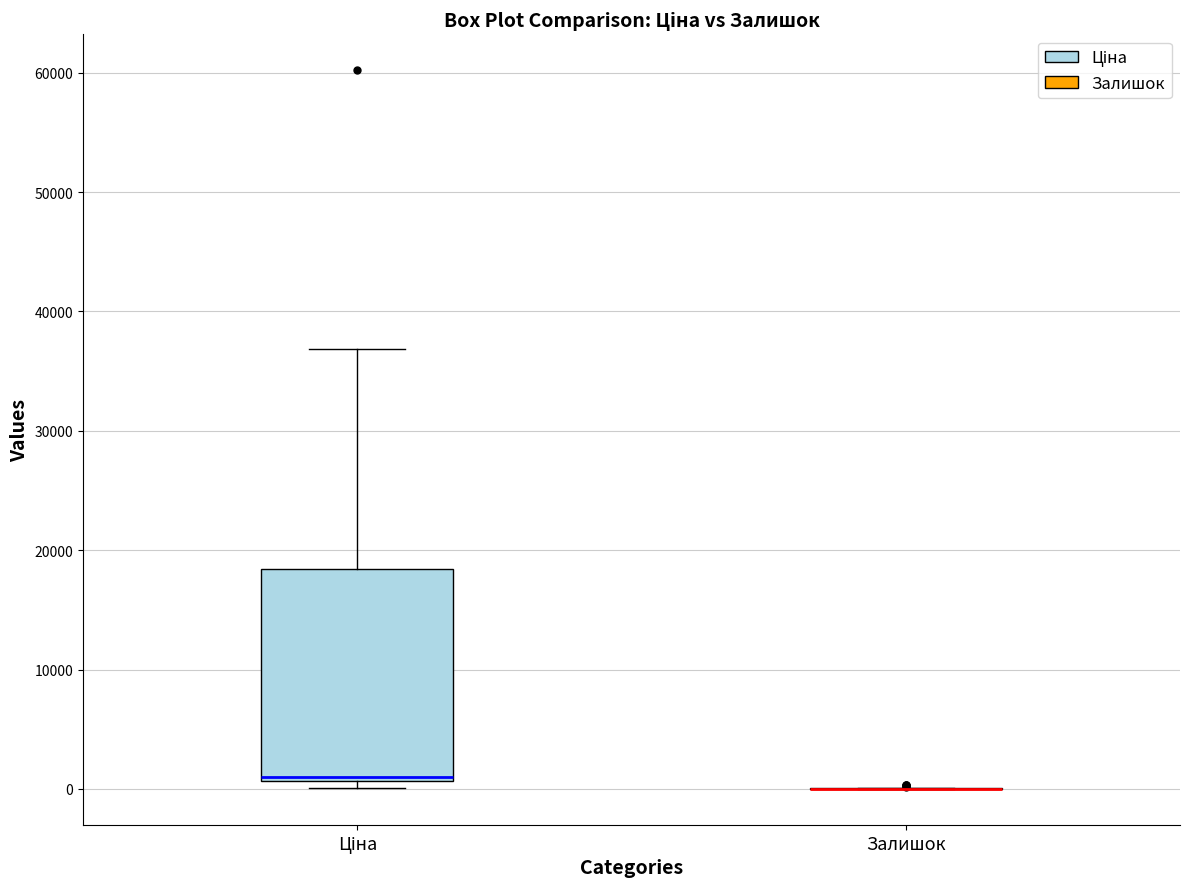

Comparing the boxes themselves (not the whiskers), which one is the tallest?

Ціна